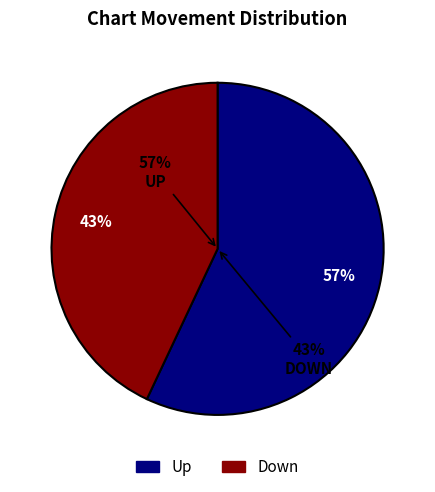

To the nearest percent, what portion does down represent?

43%